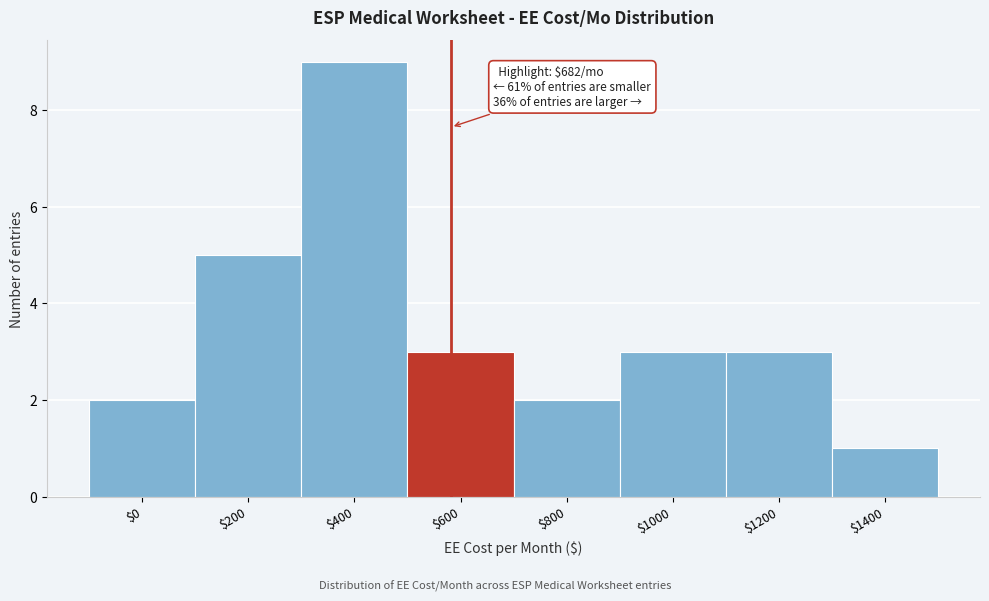

Reading left to right, what are all the values shown in this chart?

2	5	9	3	2	3	3	1